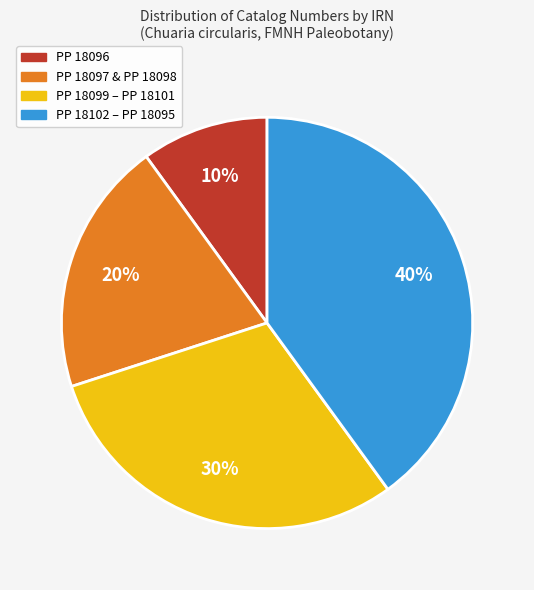

How many segments does this pie chart have?

4